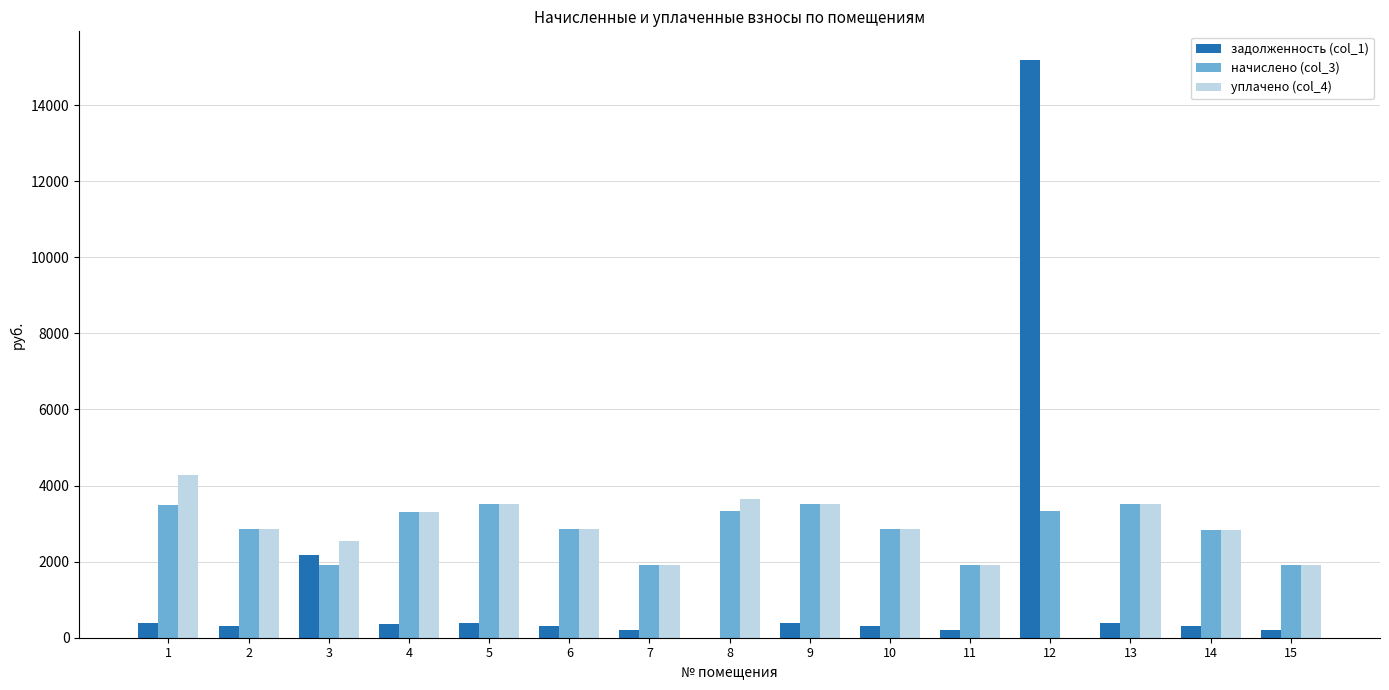

What is the maximum value shown in the chart?

15182.0